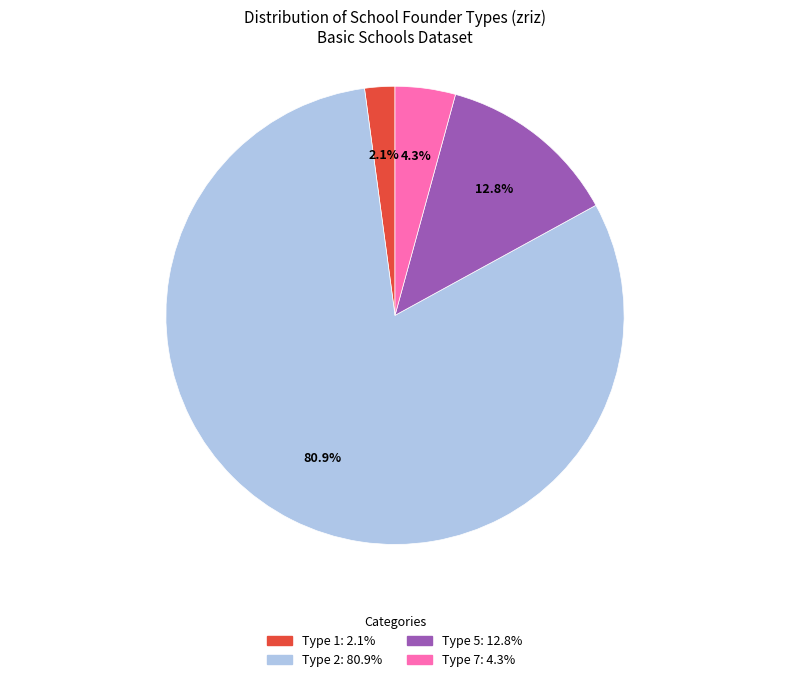

Is there a majority slice in this chart?

Yes